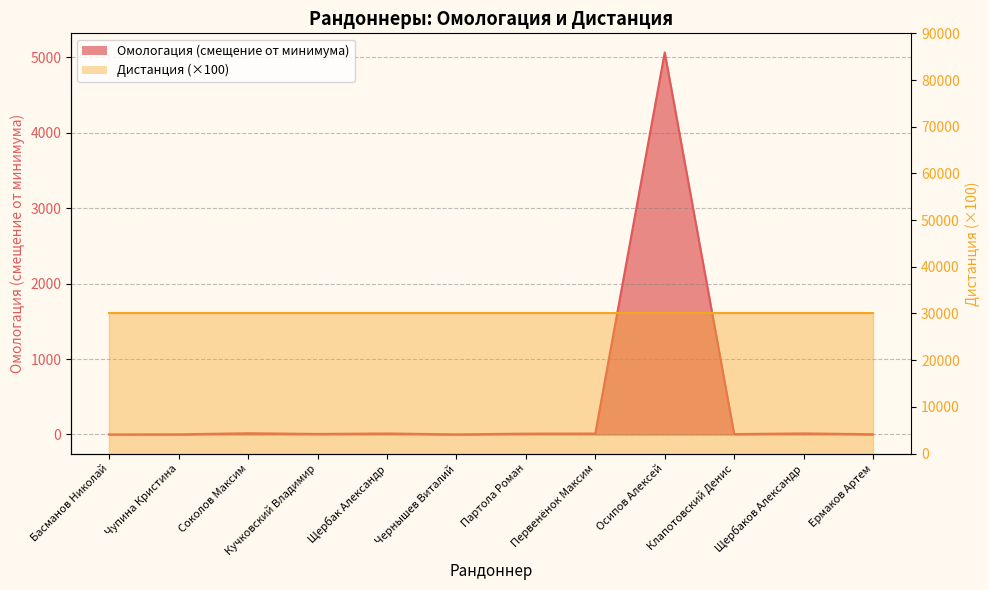

Between Первенёнок Максим and Басманов Николай, which is larger?

Первенёнок Максим